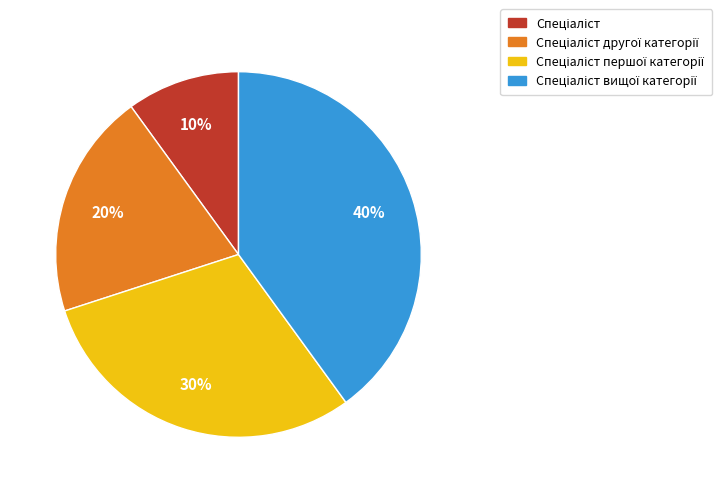

To the nearest percent, what is the average slice percentage?

25%